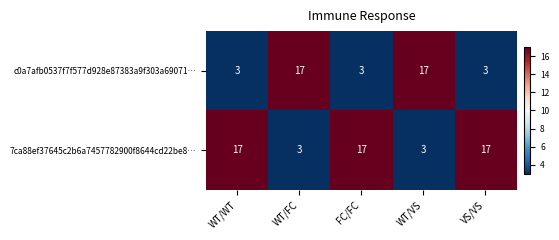

What is the difference between the maximum and minimum values in the 7ca88ef37645c2b6a7457782900f8644cd22be8… series?

14